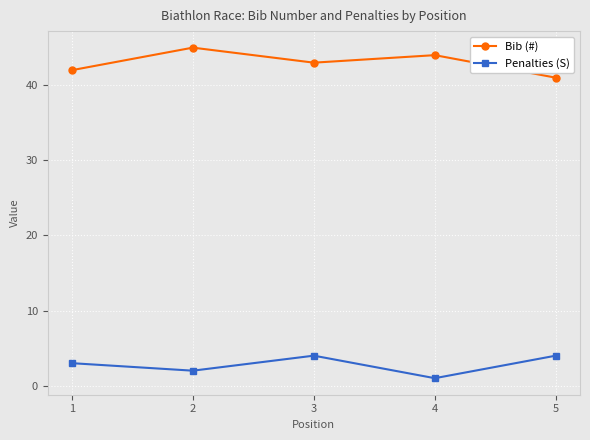

What are all the series names shown in the legend?

Bib (#), Penalties (S)